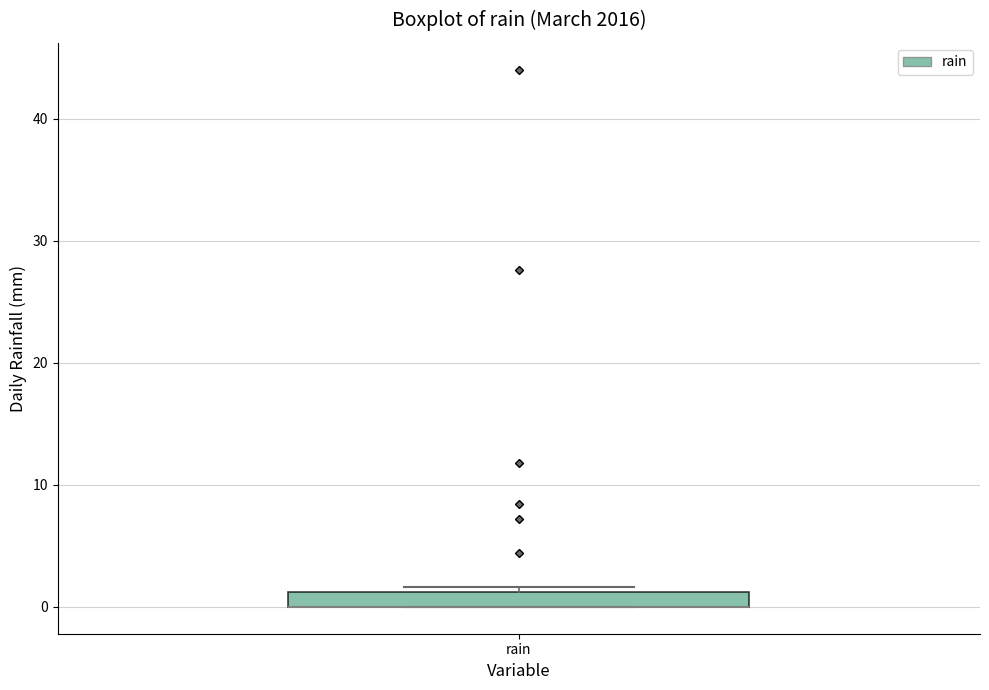

Where is the lower edge of the box for rain on the y-axis? The values are not printed on the chart, so give them approximately, as read against the axis.

0